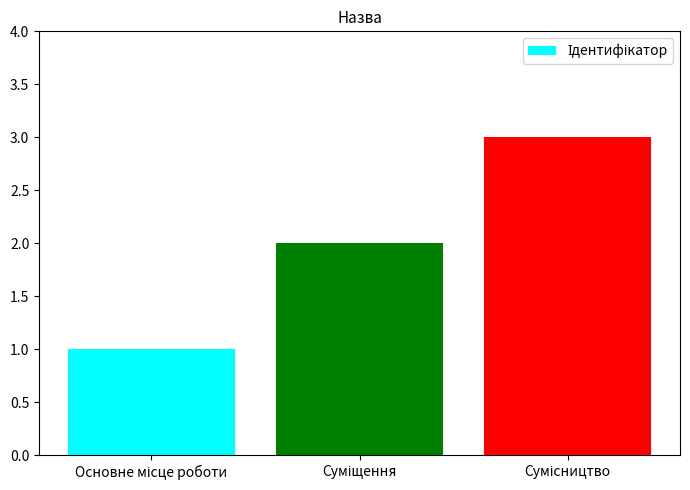

How many distinct data groups are displayed?

1